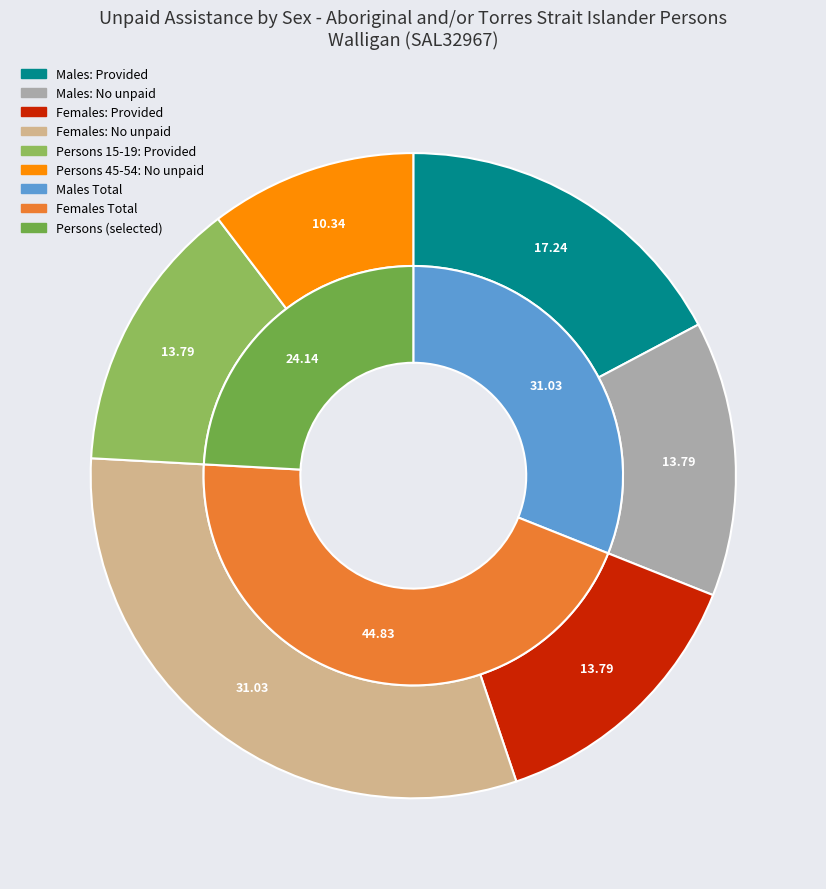

Is the sum of Males - No unpaid assistance provided and Males - Provided unpaid assistance greater than half?

Yes